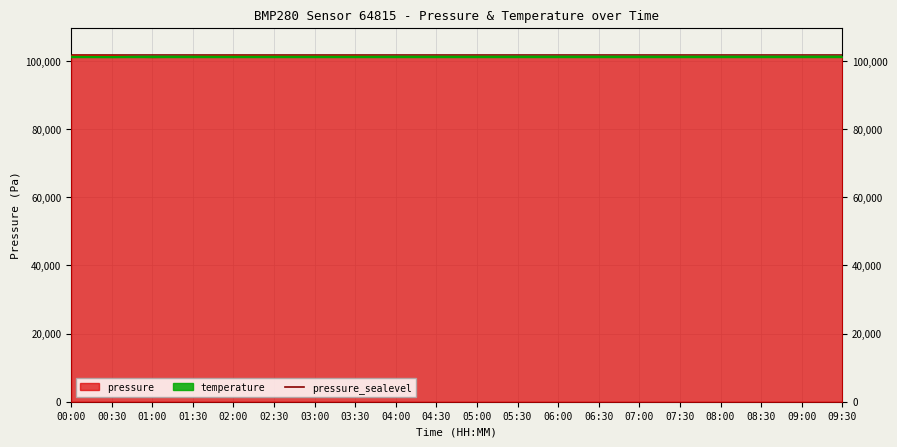

What is the sum of the temperature values at 09:30 and 08:00?

202640.2